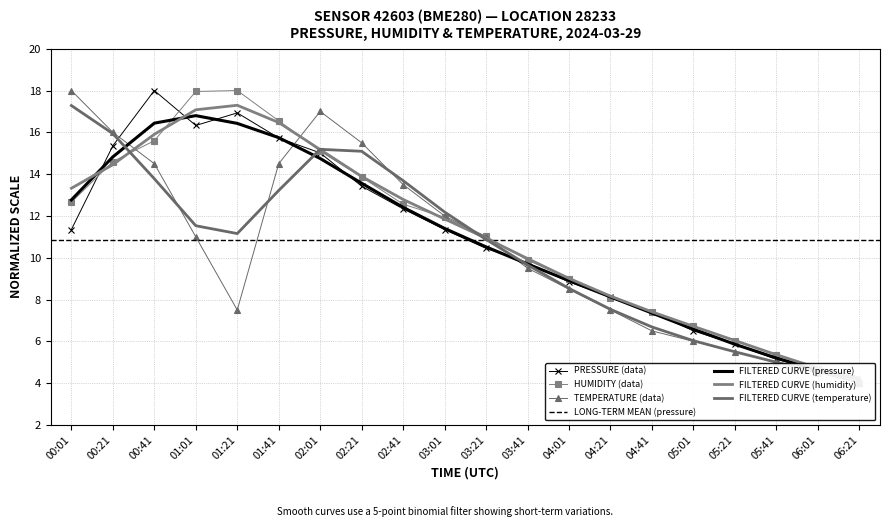

At how many categories does at least one series exceed 7?

15